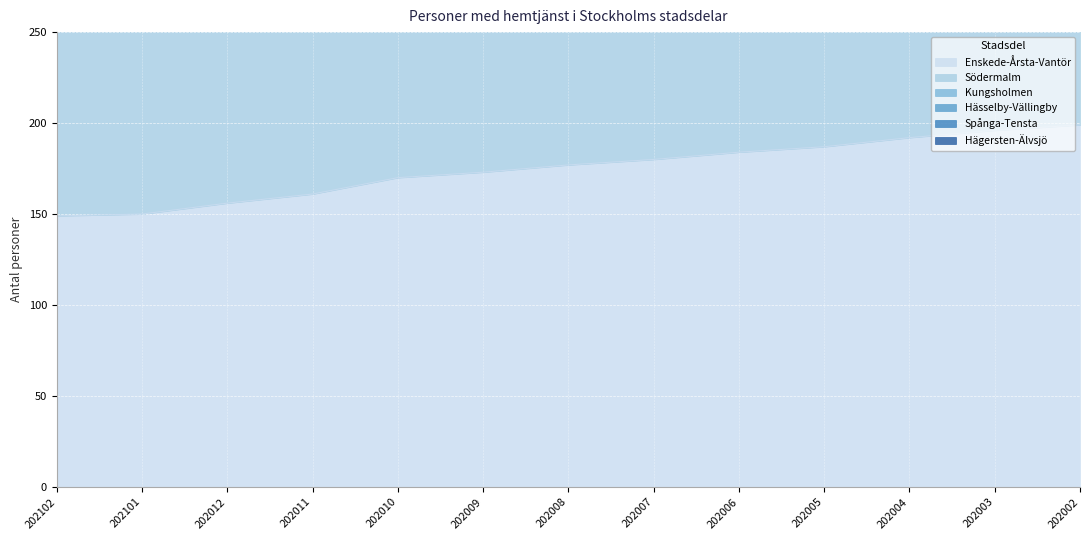

What is the minimum value for Kungsholmen?

321